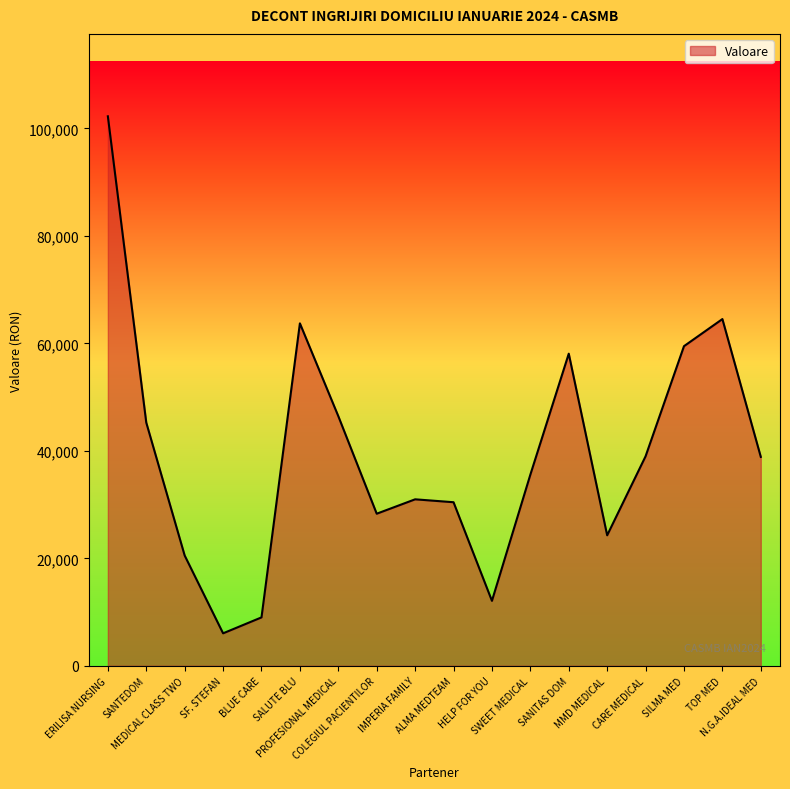

At which label does the data first exceed 38874?

ERILISA NURSING